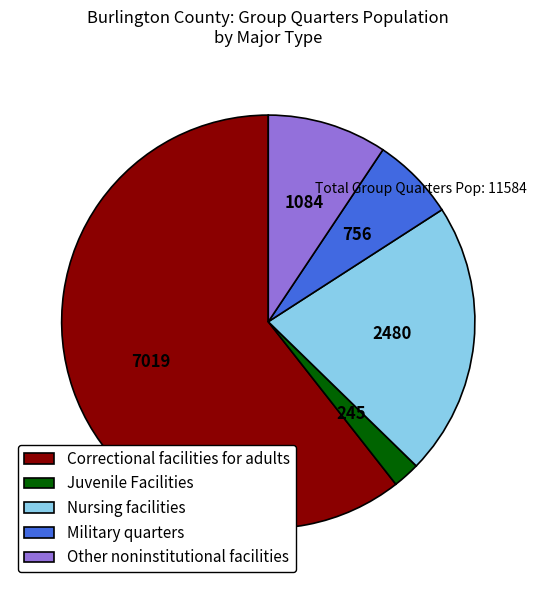

Does Correctional facilities for adults represent more than half of the total?

Yes